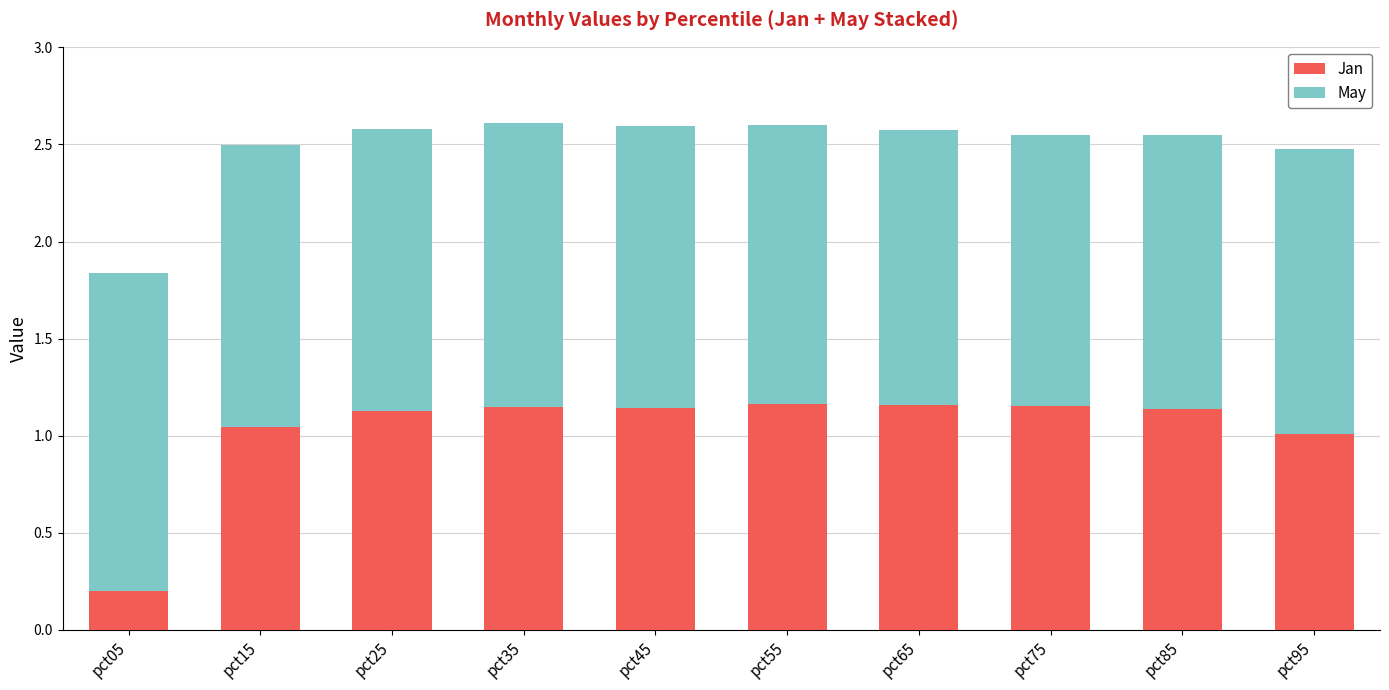

True or false: Jan has a value of 1.5 at pct95.

False